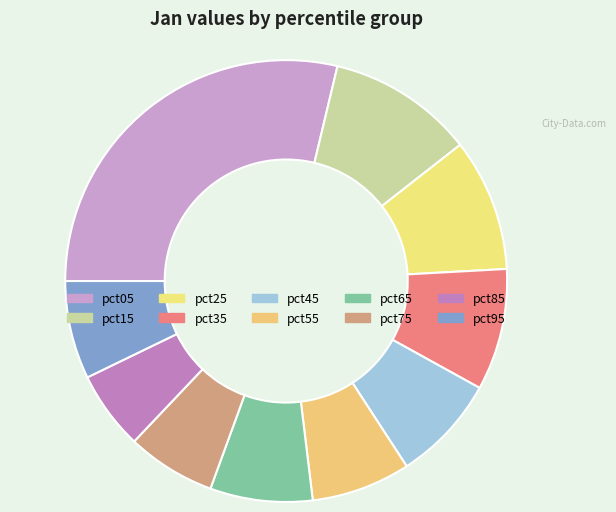

Which category has the biggest portion of the pie?

pct05